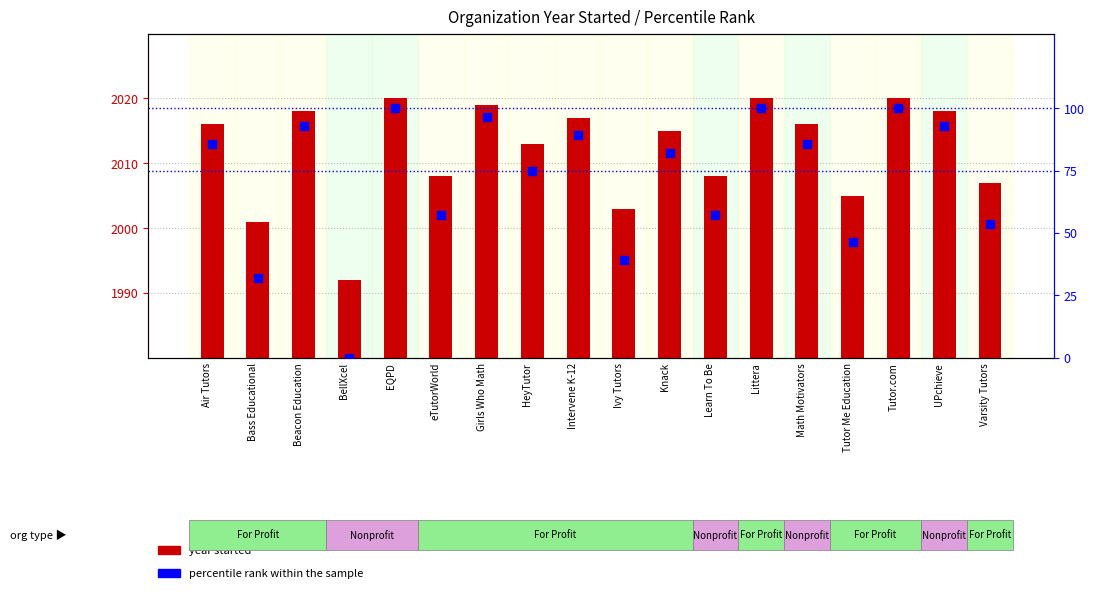

Which series has the widest spread of Y values?

percentile rank